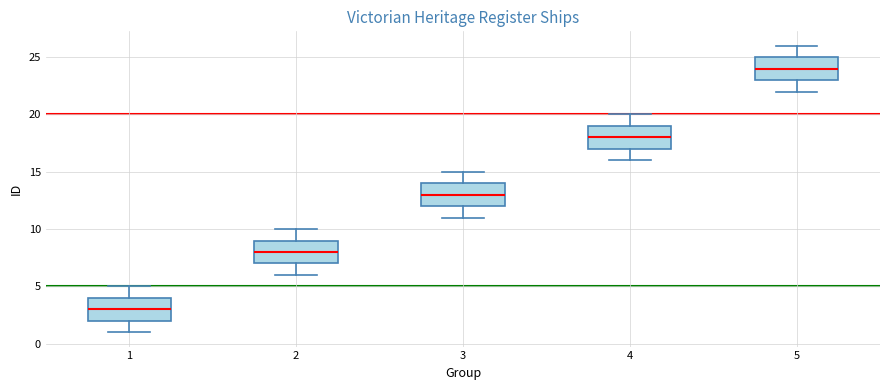

Where is the upper edge of the box at x = 5 on the y-axis? The values are not printed on the chart, so give them approximately, as read against the axis.

25